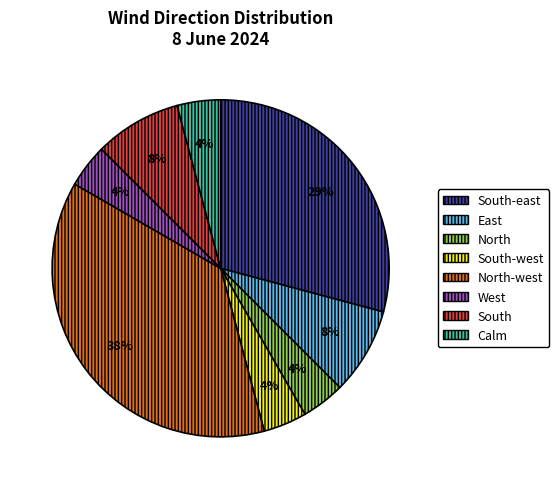

Is there any slice that represents more than half of the pie?

No